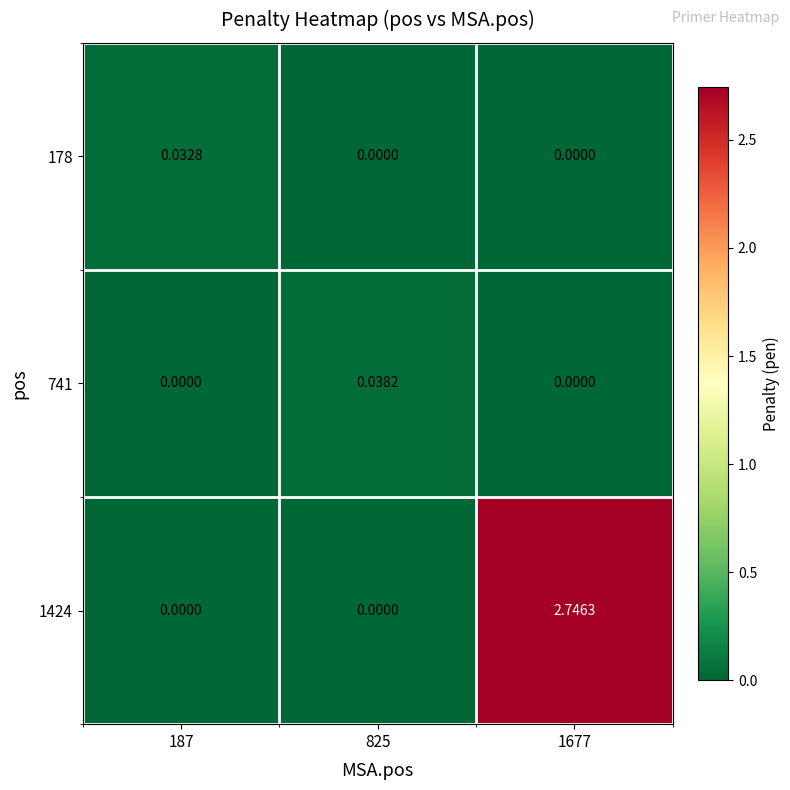

Is the value of 1424 at 1677 greater than the value of 178 at 187?

Yes